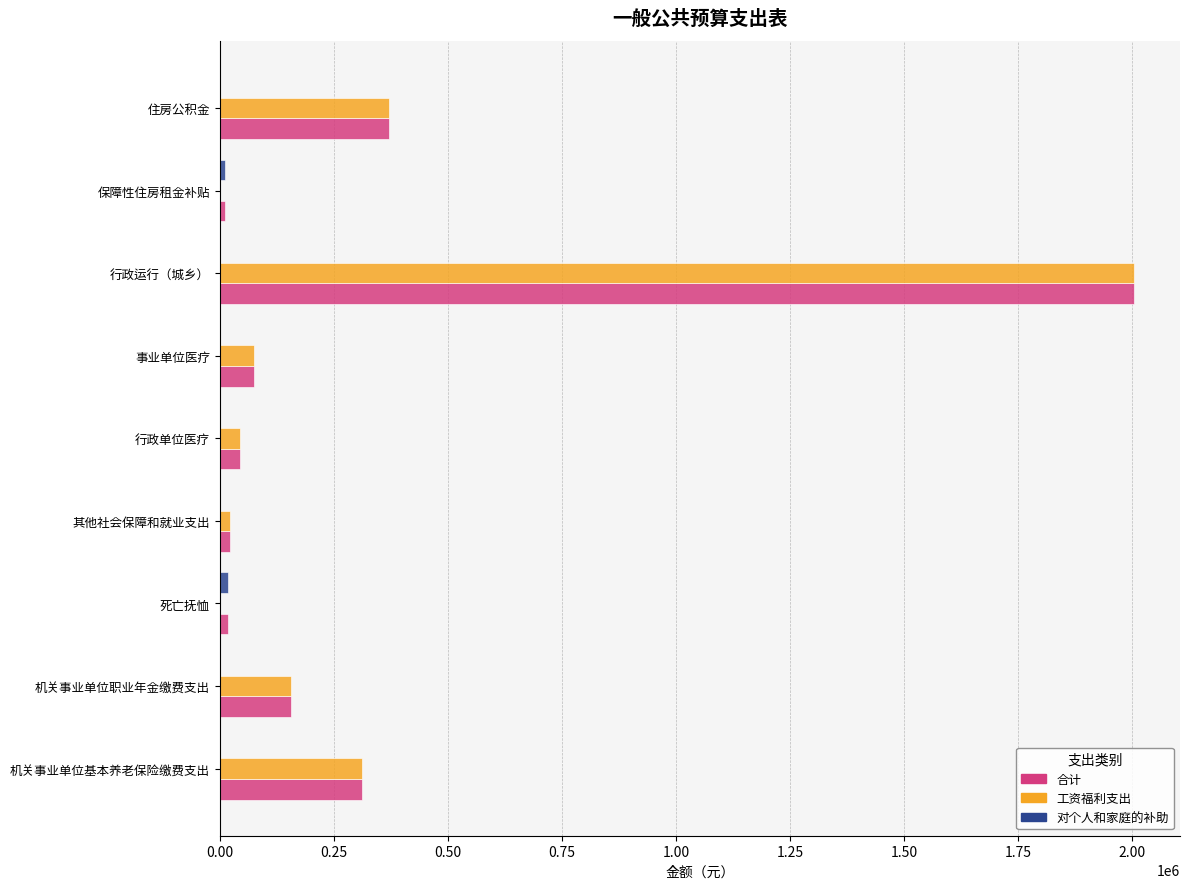

What is the sum of the 合计 values at 事业单位医疗 and 机关事业单位职业年金缴费支出?

230304